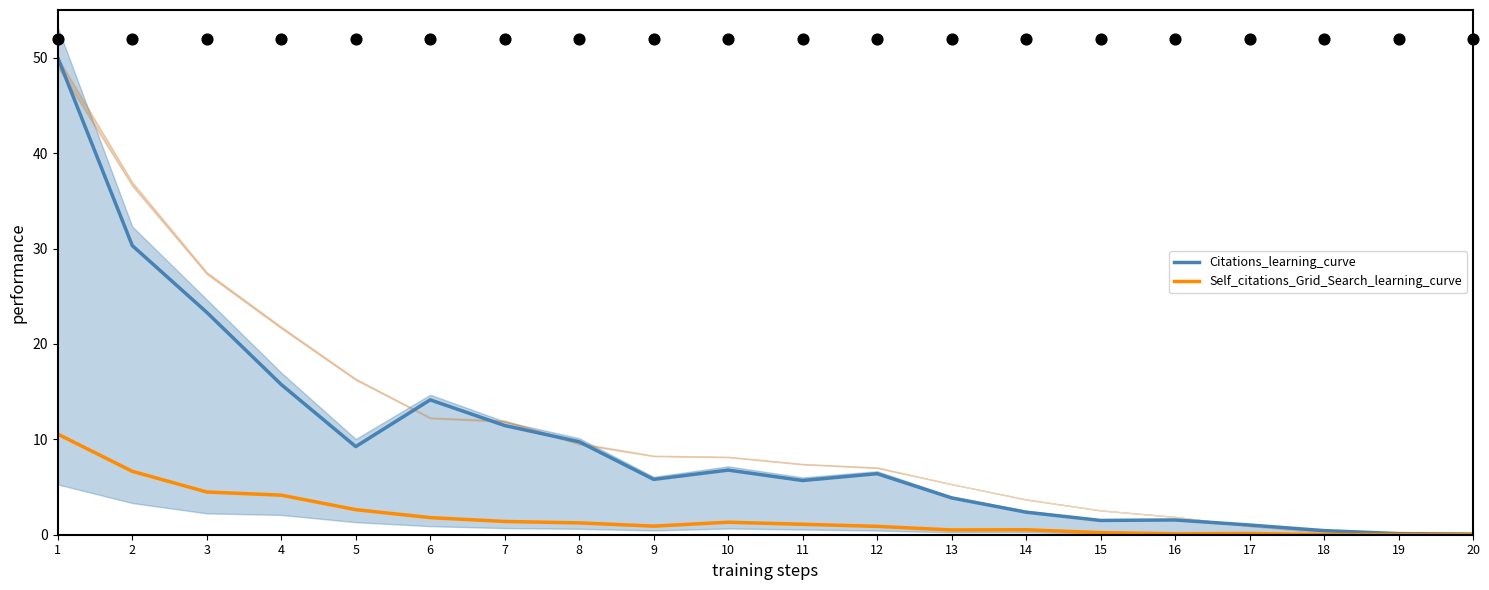

At how many categories does at least one series exceed 42?

1